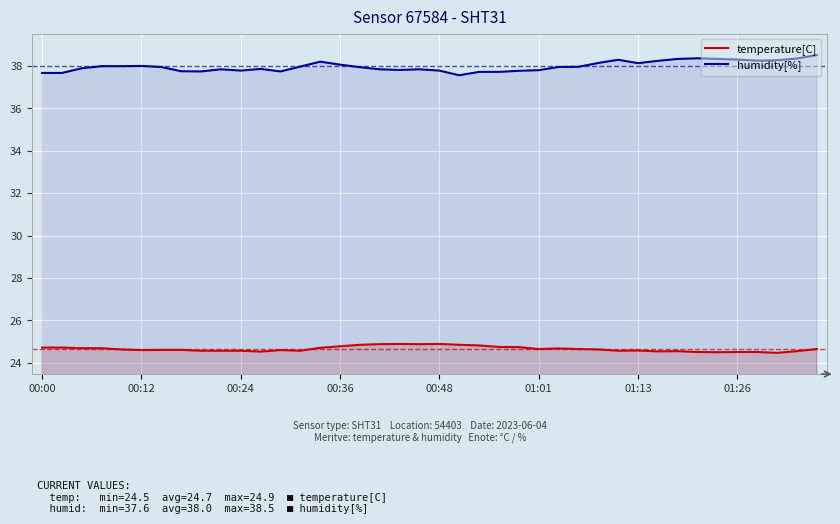

What is the difference between the second highest and minimum values in the humidity[%] series?

0.8